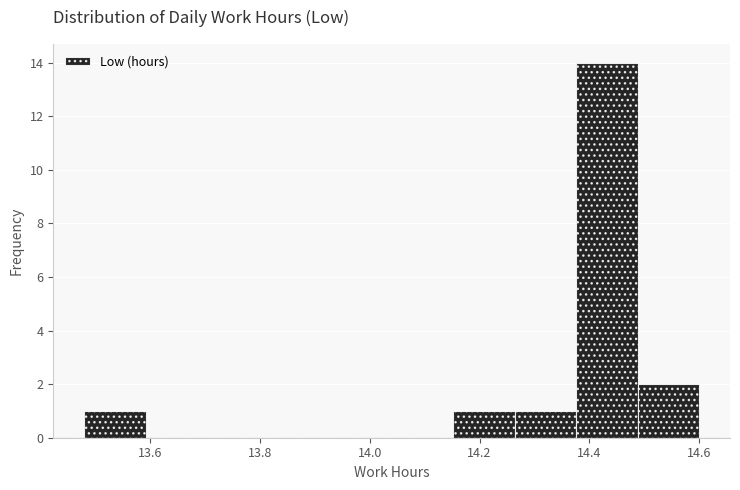

How tall is the bar that spans 14.488 to 14.600 on the x-axis? Neither the bar edges nor the heights are printed on the chart, so give them approximately, as read against the axes.

2